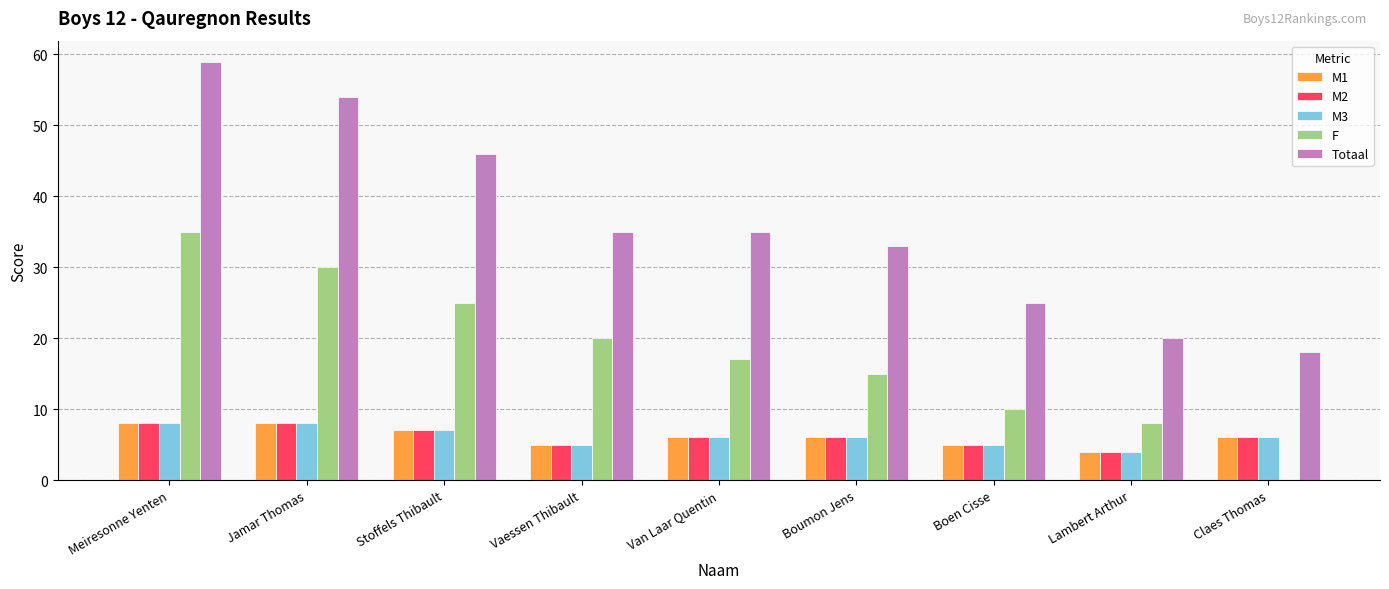

Count the number of data series in this chart.

5